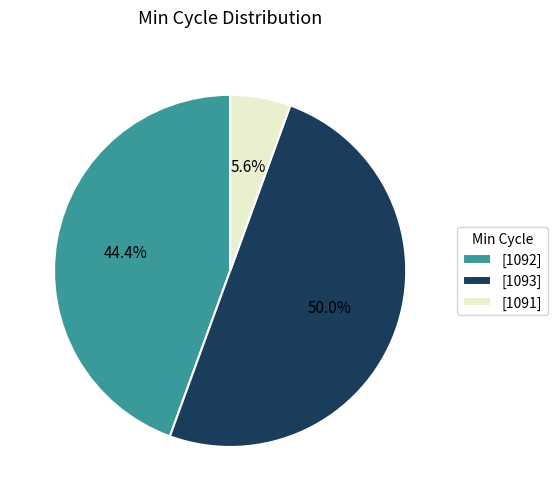

Which slice is the largest?

[1093]